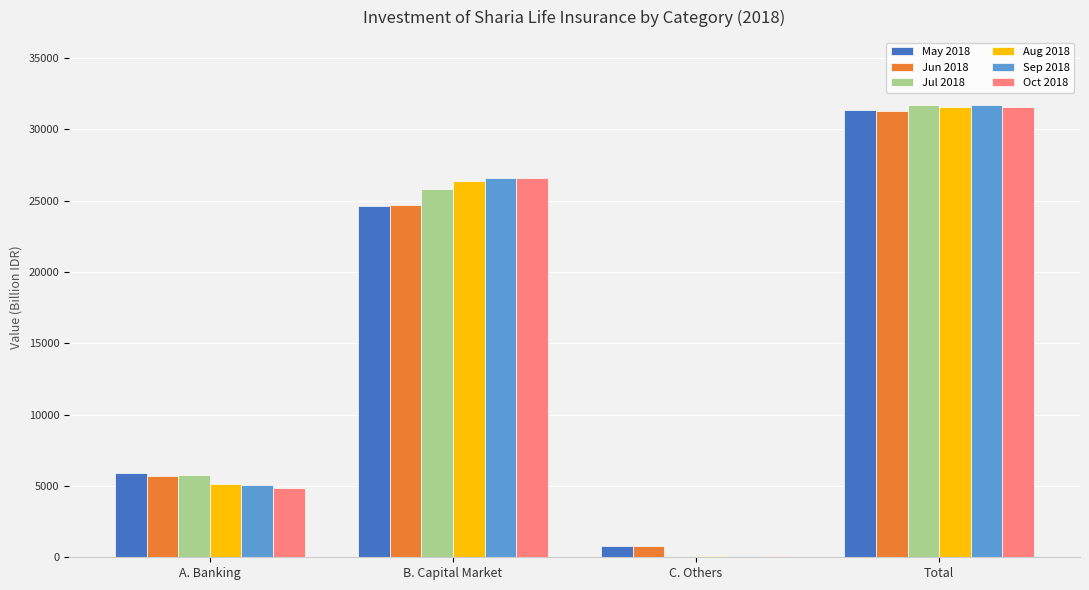

What is the maximum value shown in the chart?

31712.3